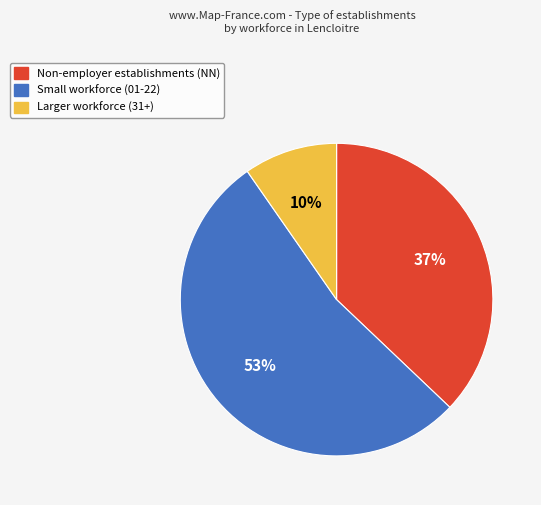

To the nearest percent, what is the difference between the Small workforce (01-22) and Non-employer establishments (NN) slice percentages?

16%